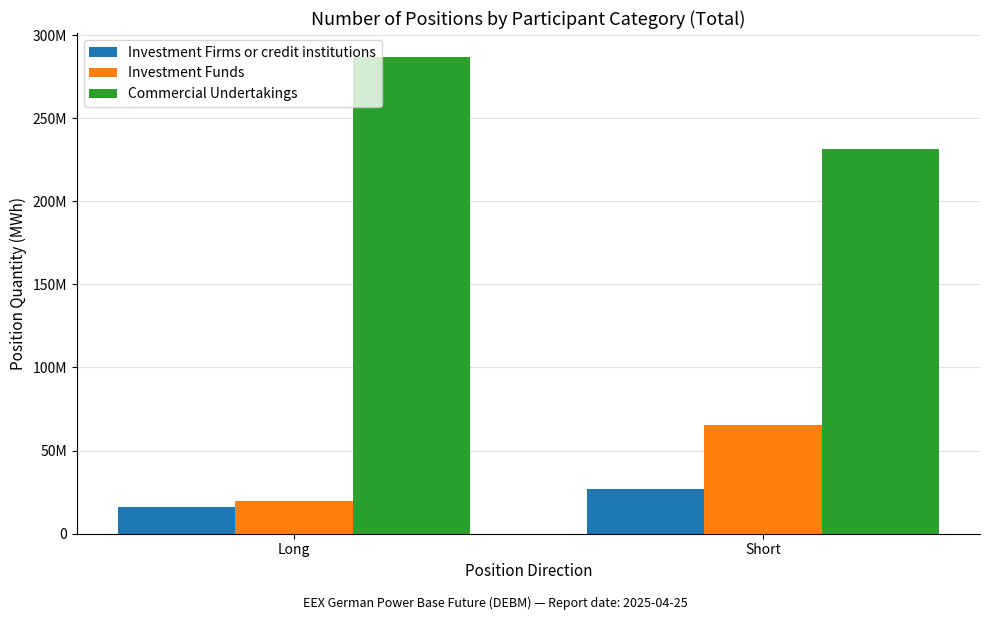

Where is Investment Funds nearest to the value 42508776?

Long